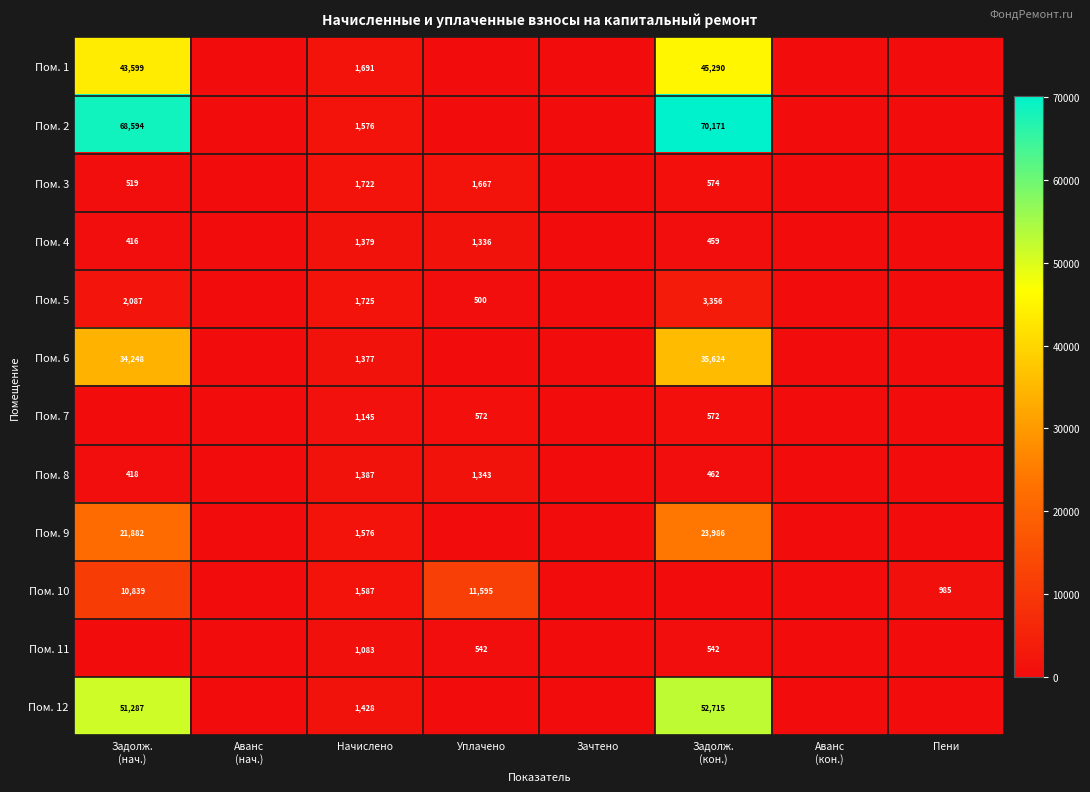

At which category is the sum across all series the highest?

Задолж.
(нач.)